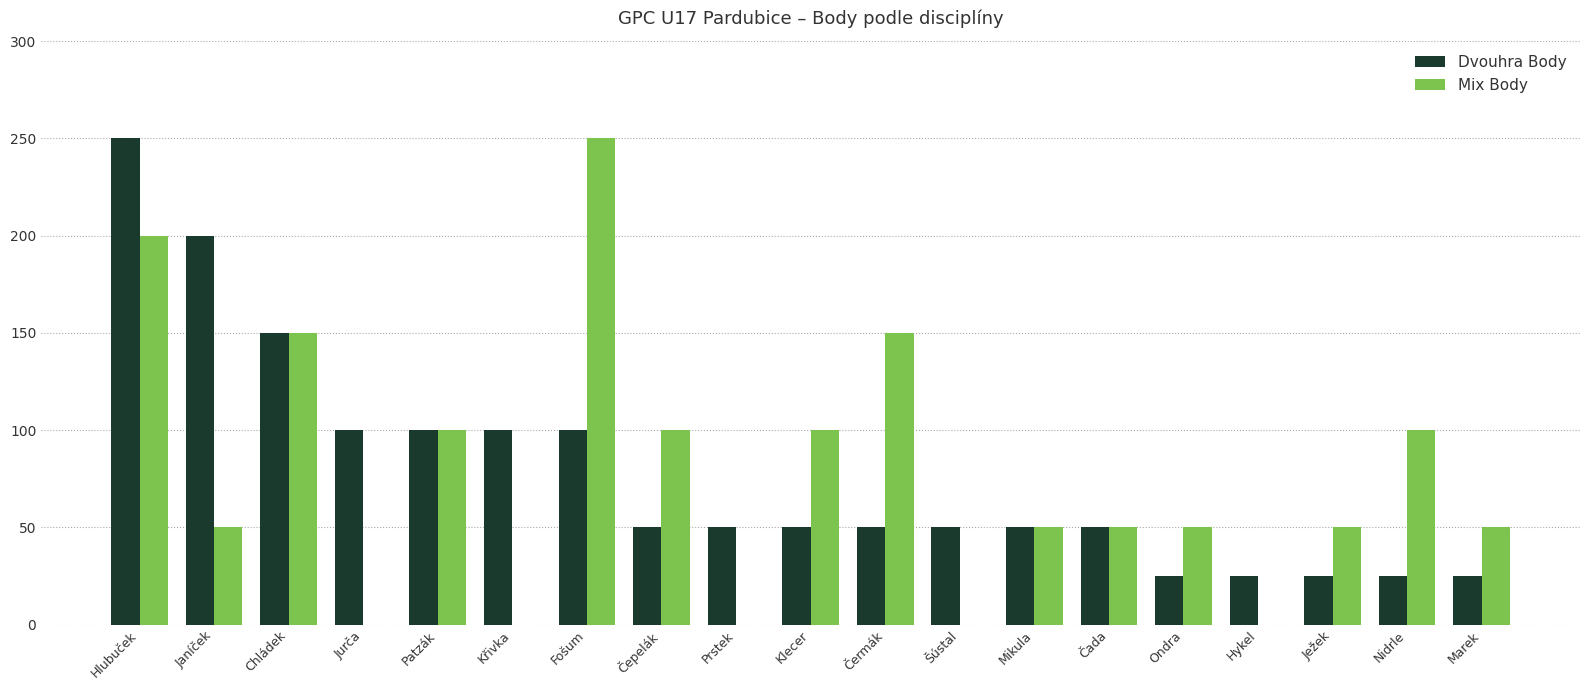

What is the spread (max minus min) of values at Prstek?

50